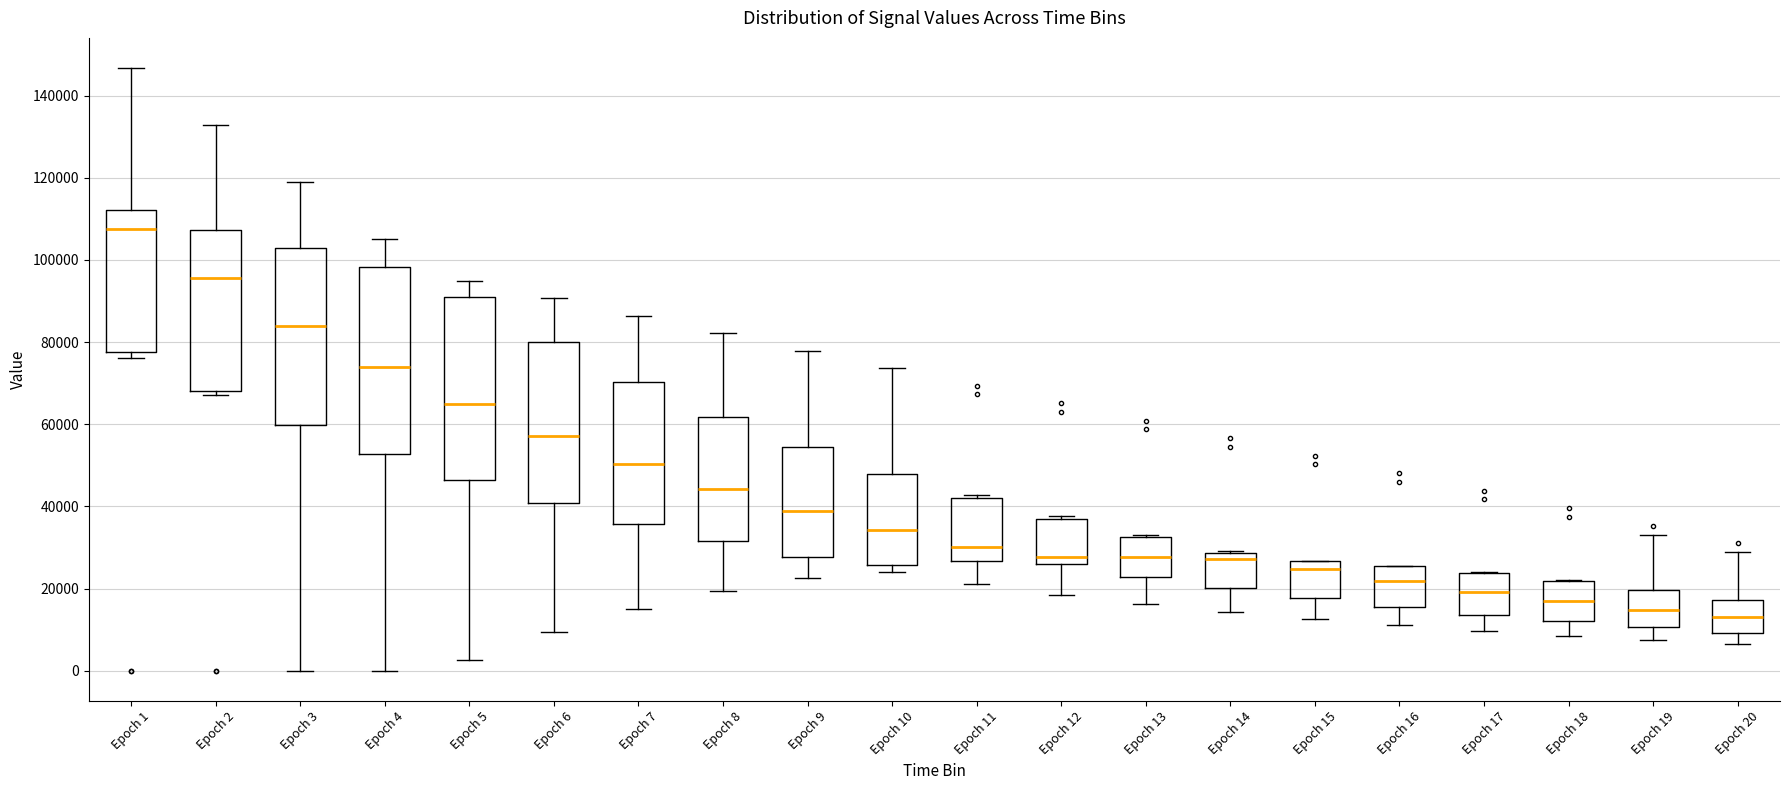

Where is the upper edge of the box for Epoch 1 on the y-axis? The values are not printed on the chart, so give them approximately, as read against the axis.

112000